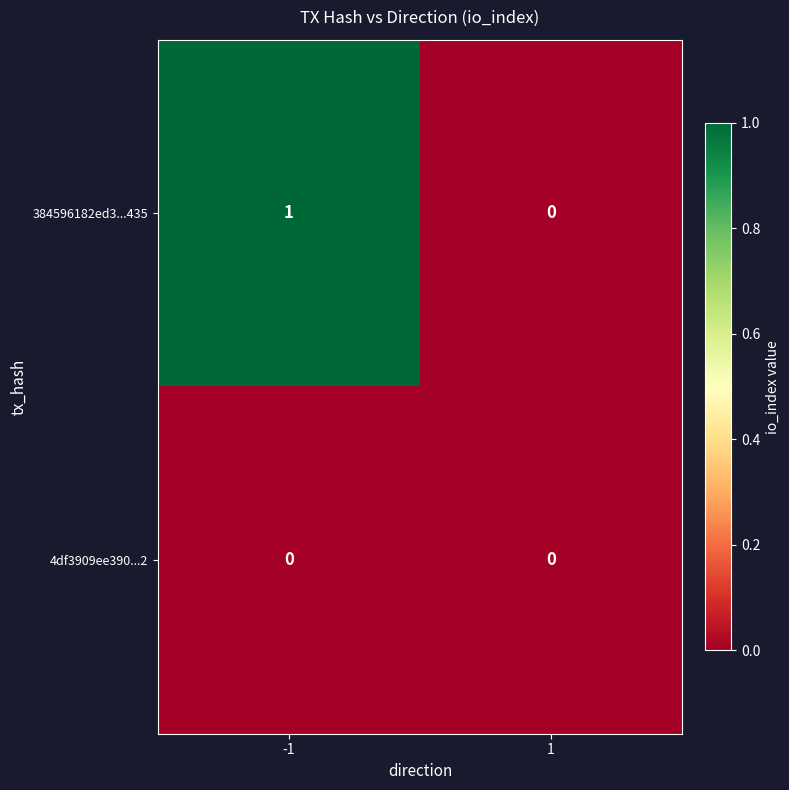

The 384596182ed3...435 series shows 0 at -1. True or false?

False